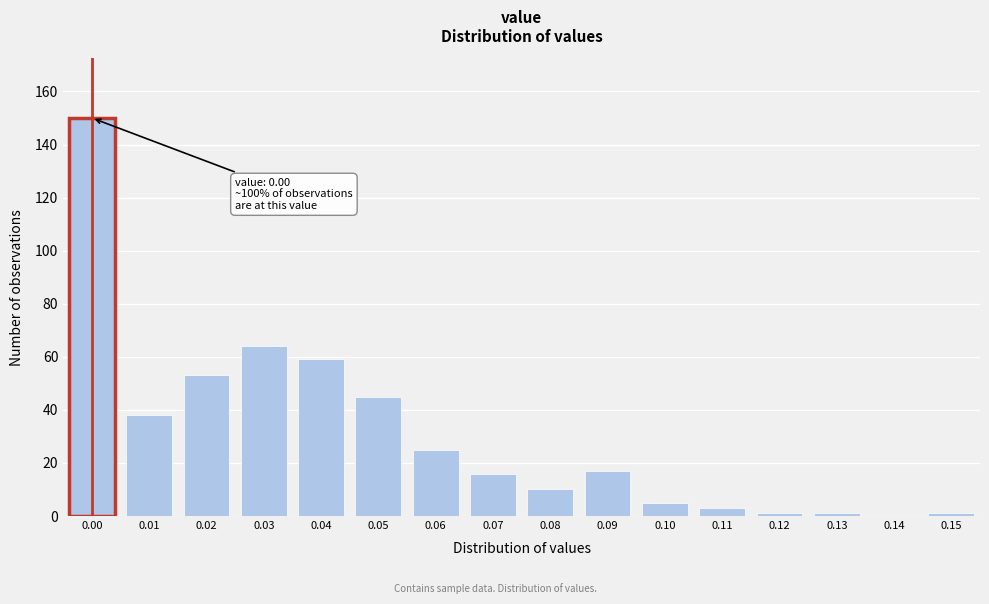

Reading left to right, list all the values displayed in this chart.

0.00=150	0.01=38	0.02=53	0.03=64	0.04=59	0.05=45	0.06=25	0.07=16	0.08=10	0.09=17	0.10=5	0.11=3	0.12=1	0.13=1	0.14=0	0.15=1